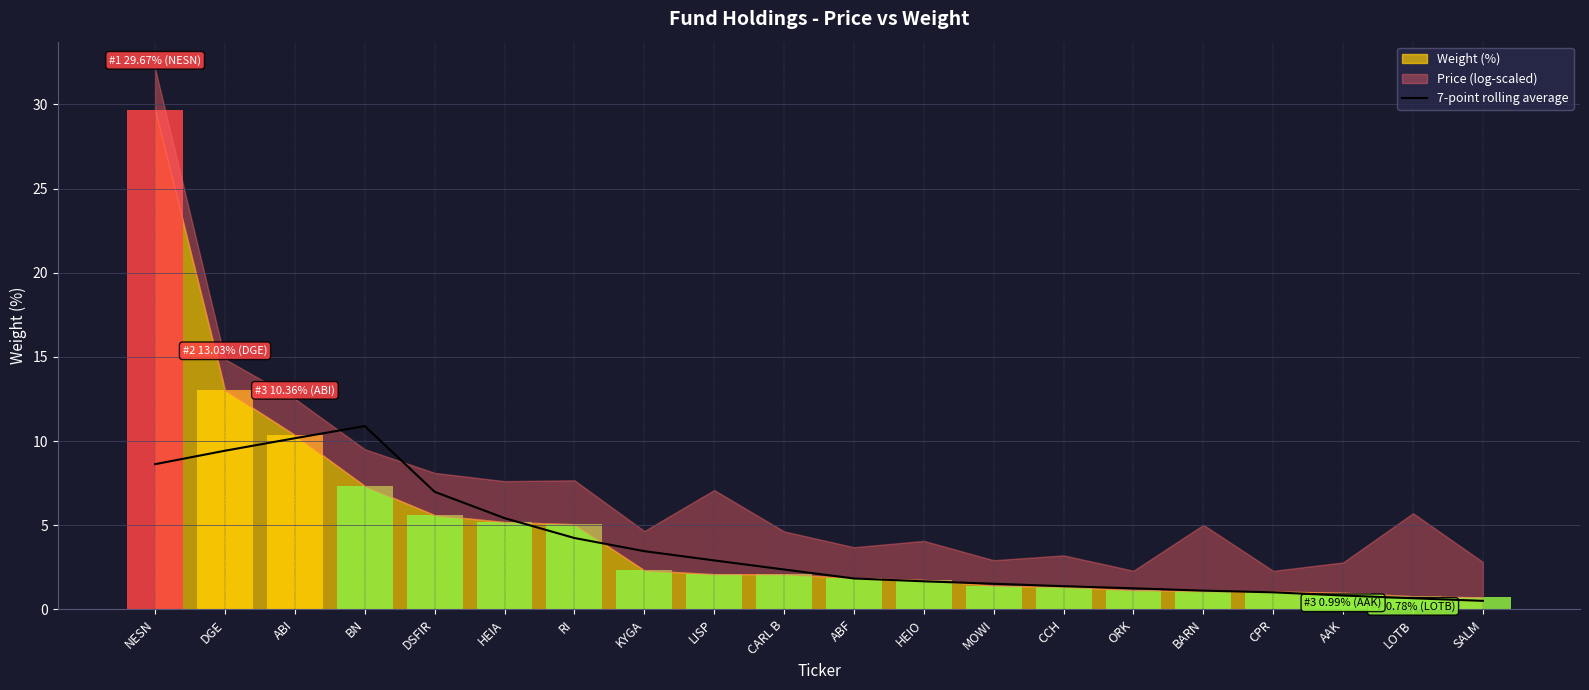

How many bars are there in total?

20